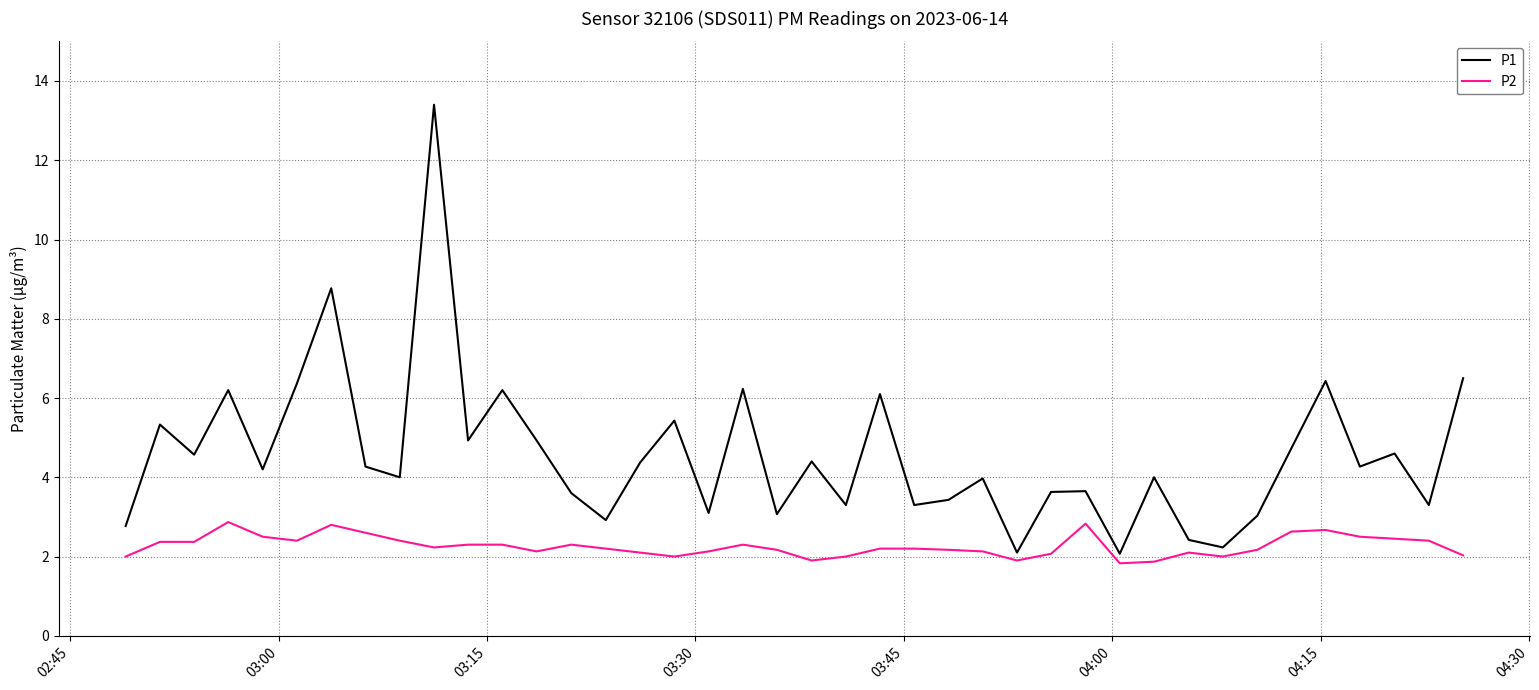

List the series in order of their peak value, highest first.

P1, P2